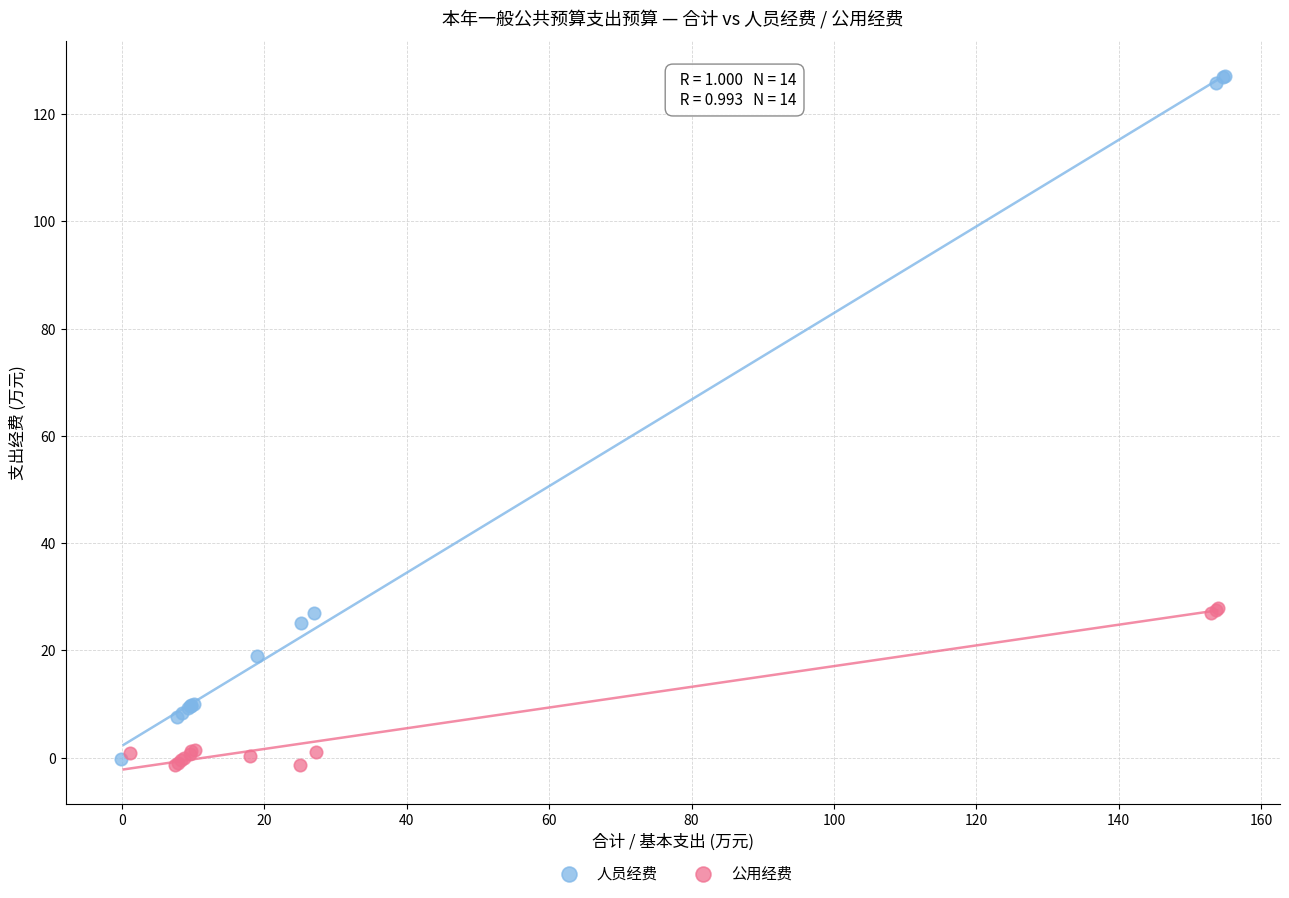

Which series reaches the maximum Y coordinate?

人员经费